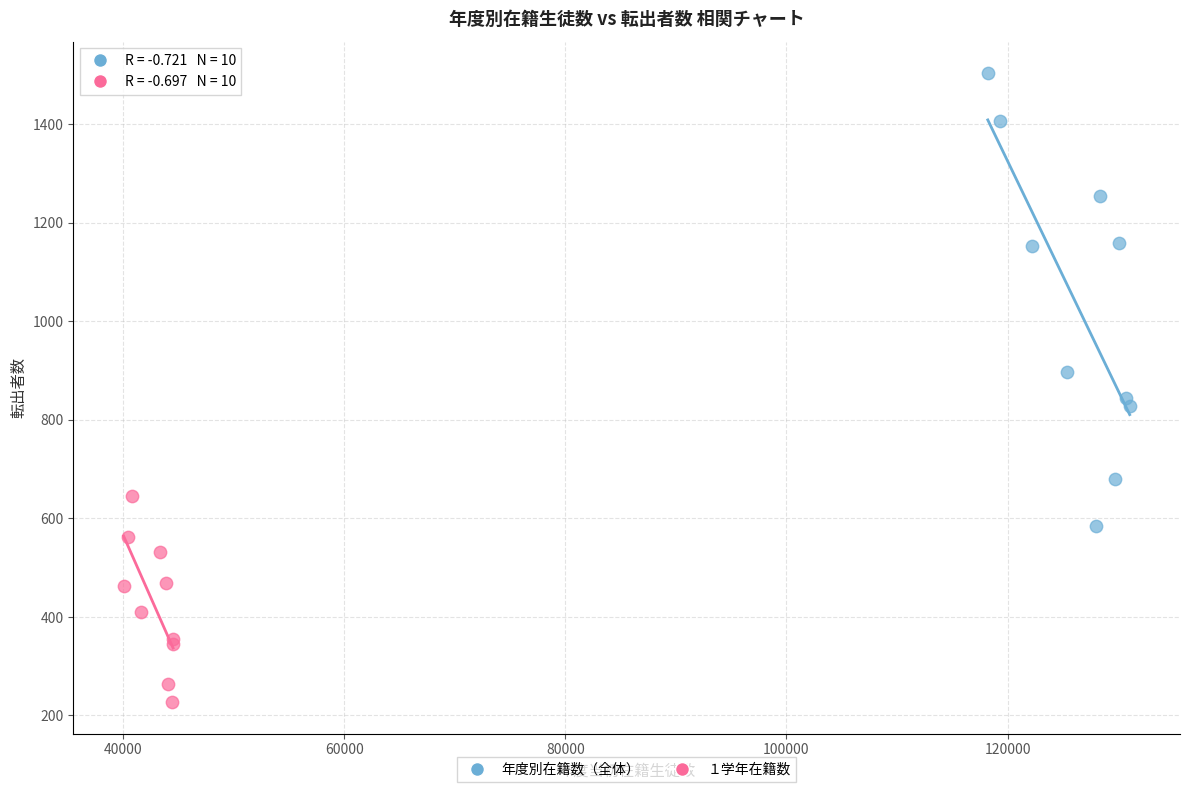

Which series has the largest Y range (max minus min)?

年度別在籍数（全体）